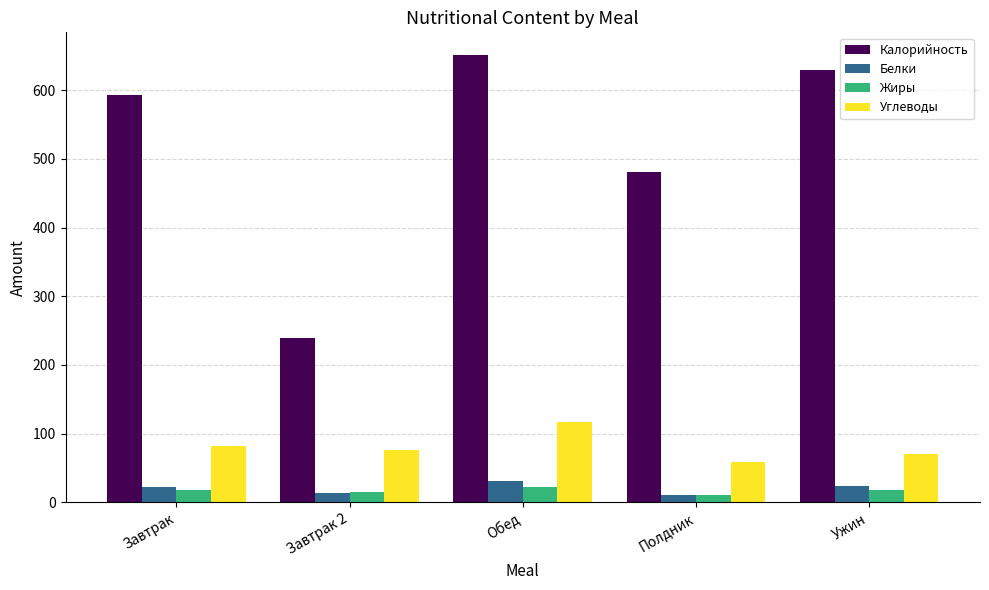

At which category is the sum across all series the highest?

Обед